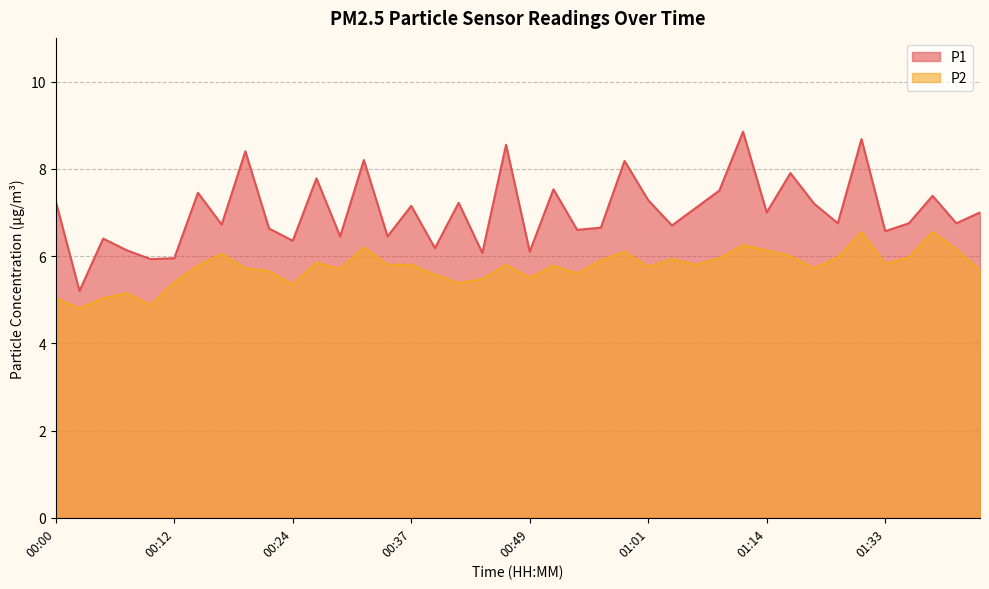

The P2 series shows 3.4 at 01:16. True or false?

False